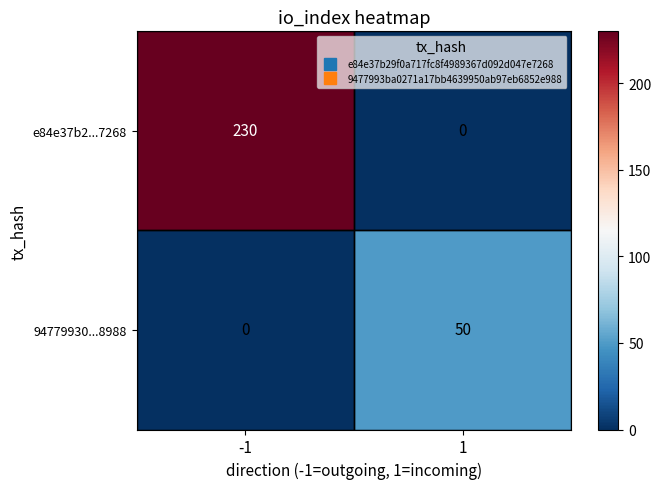

What is the approximate value of 94779930...8988 at 1, to the nearest 10?

50